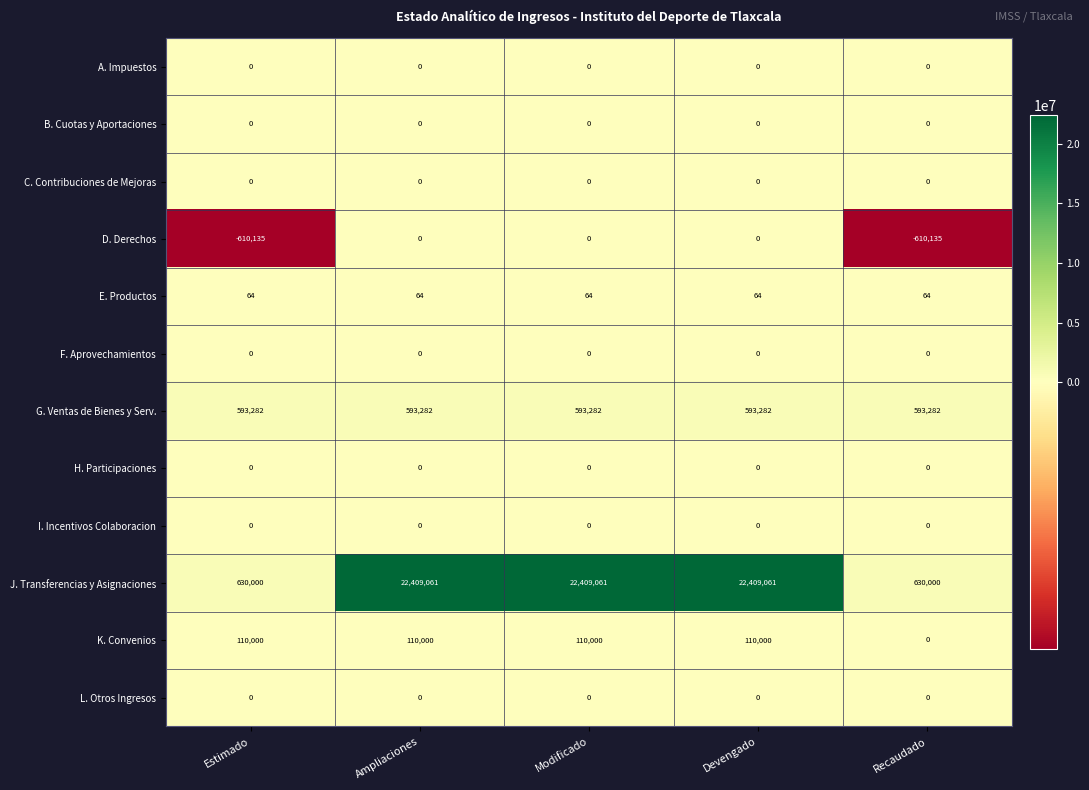

What is the lowest value of the E. Productos series?

64